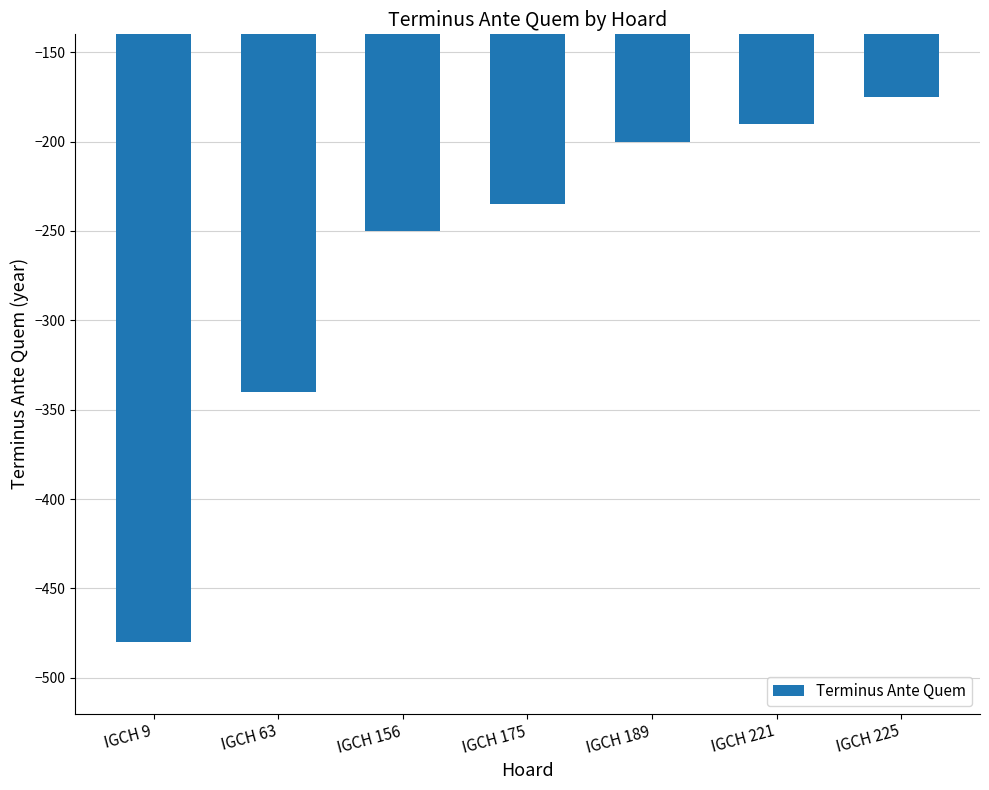

Are the bars horizontal?

No